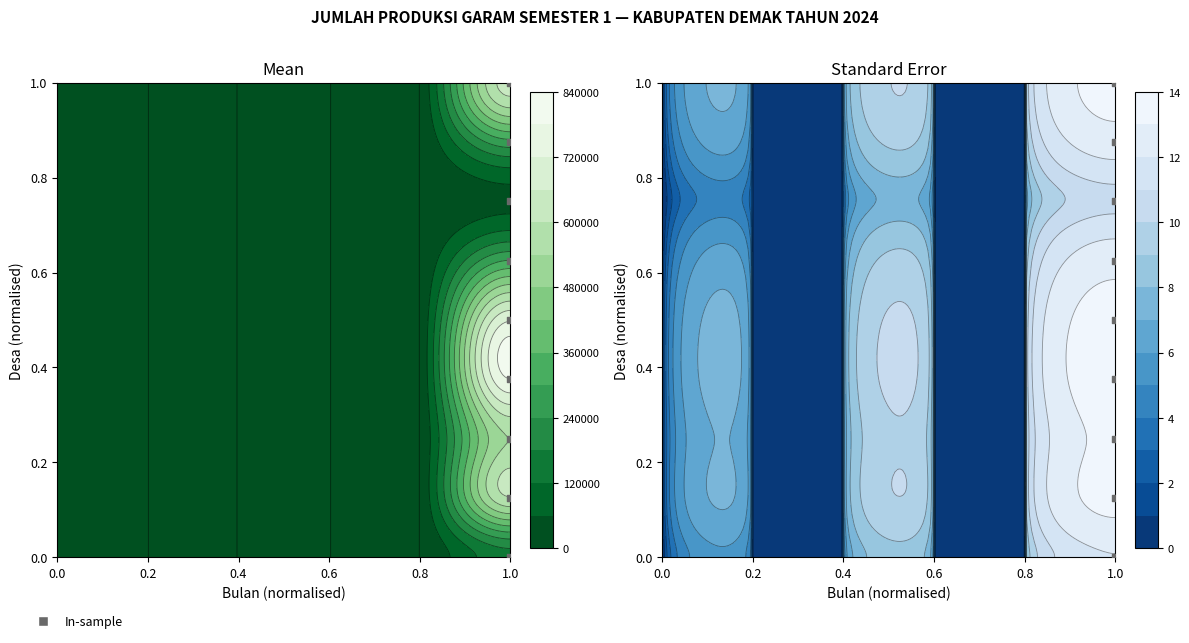

Is it true that the value at 1.0 is 0.9?

True